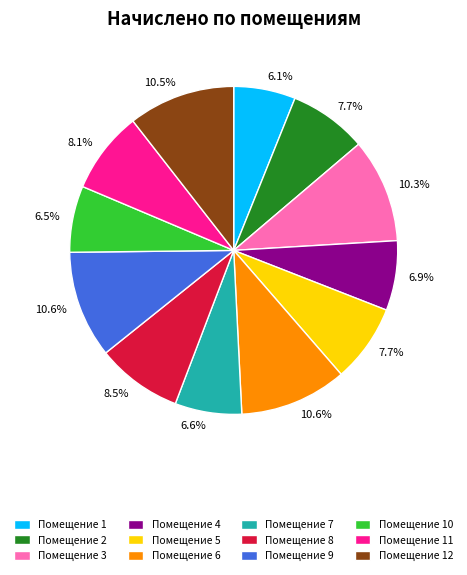

Between Помещение 4 and Помещение 12, which is larger?

Помещение 12